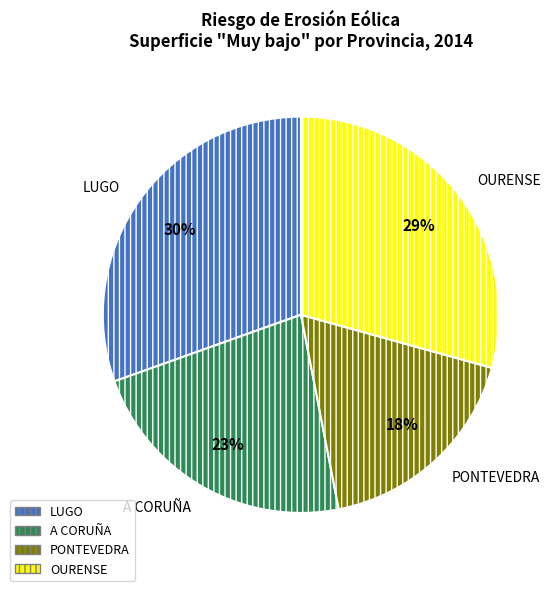

Is there a majority slice in this chart?

No